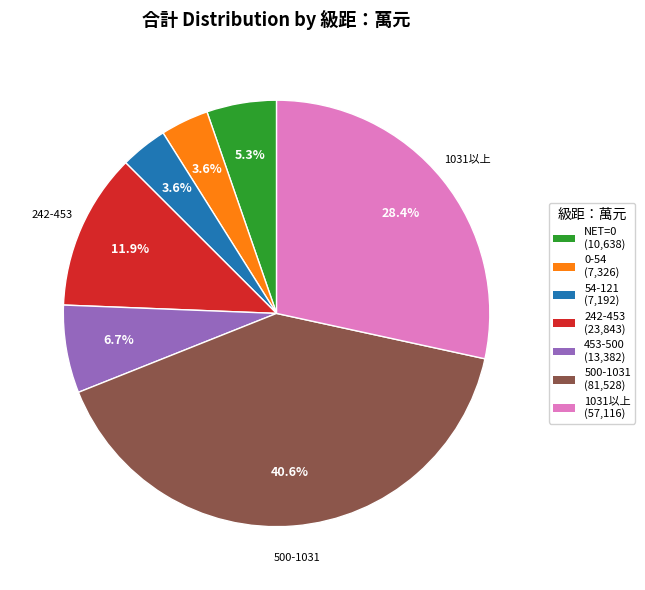

To the nearest percent, what is the average slice percentage?

14%